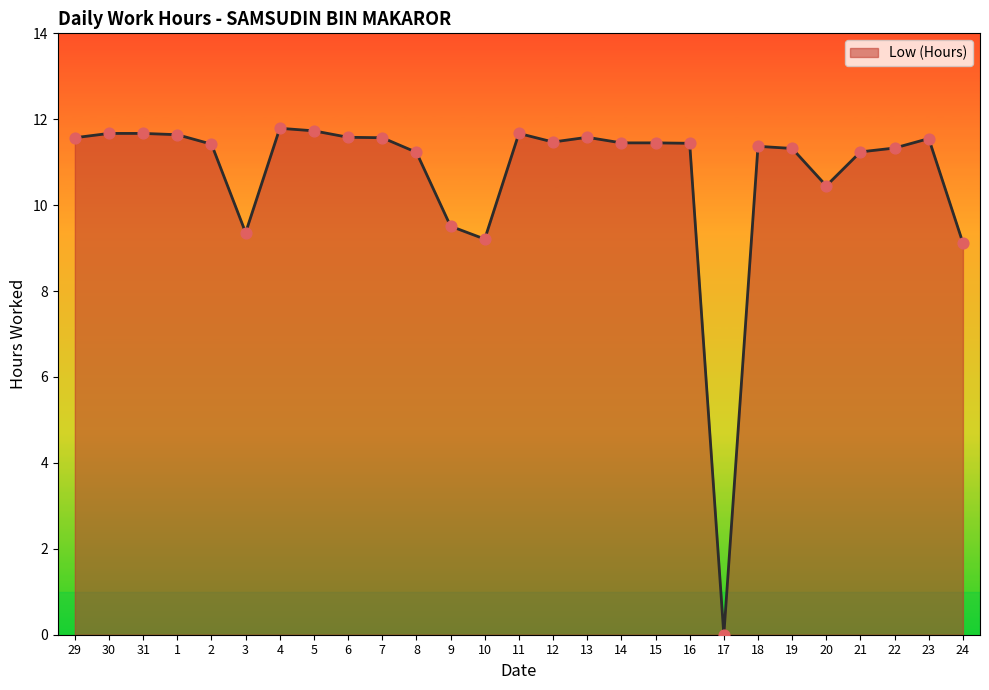

Approximately how many times larger is the value at 14 compared to 15?

1.0